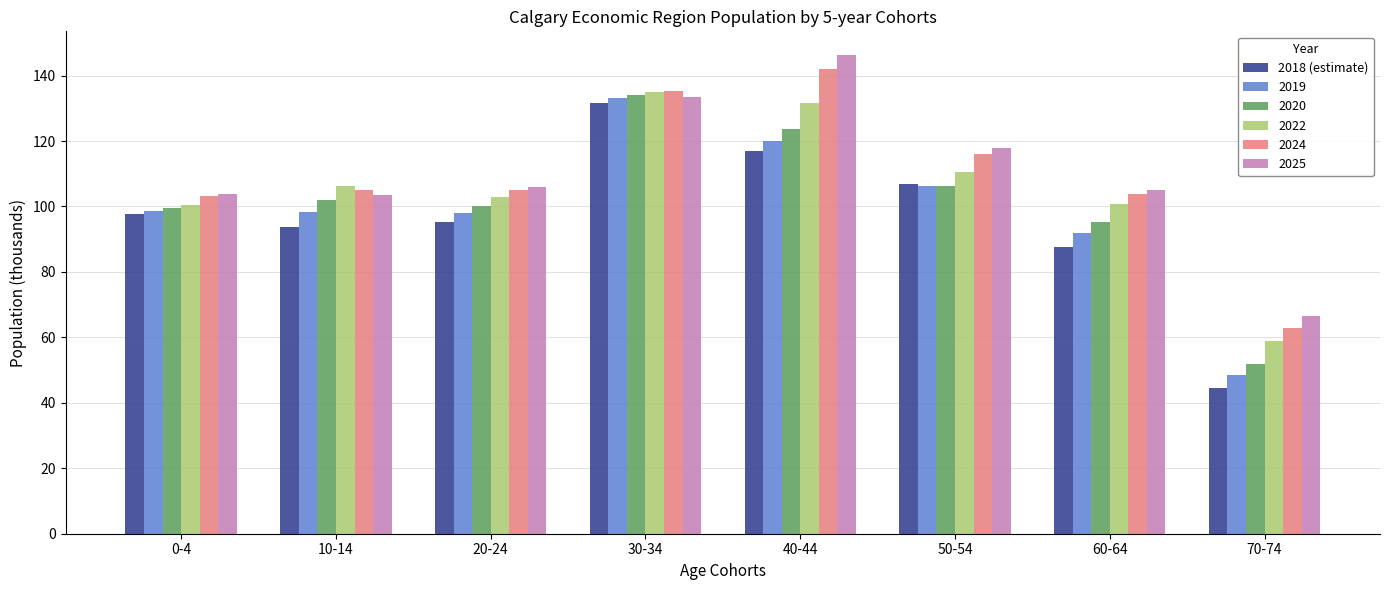

Which series has the largest range (max minus min)?

2018 (estimate)